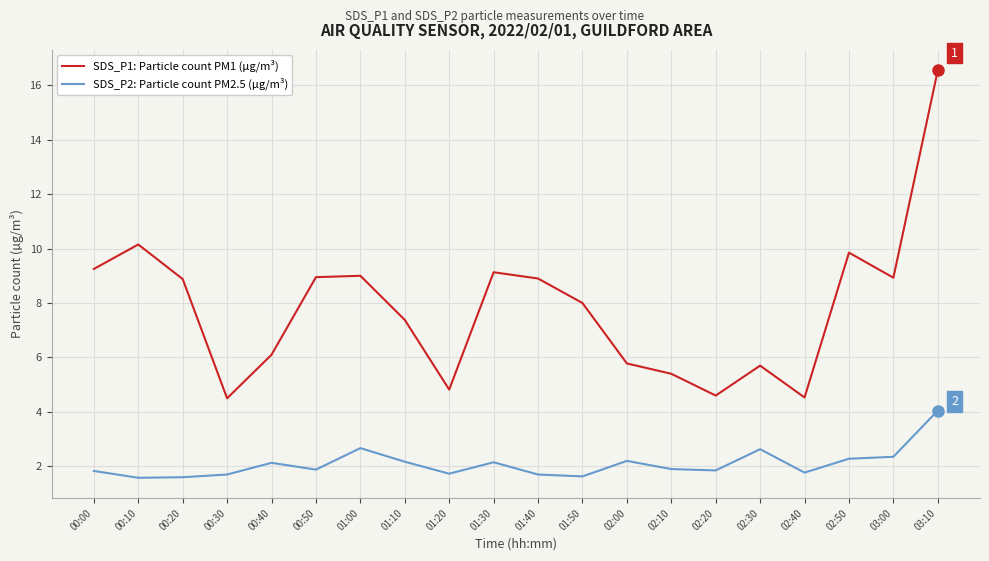

How many lines are shown in the chart?

2